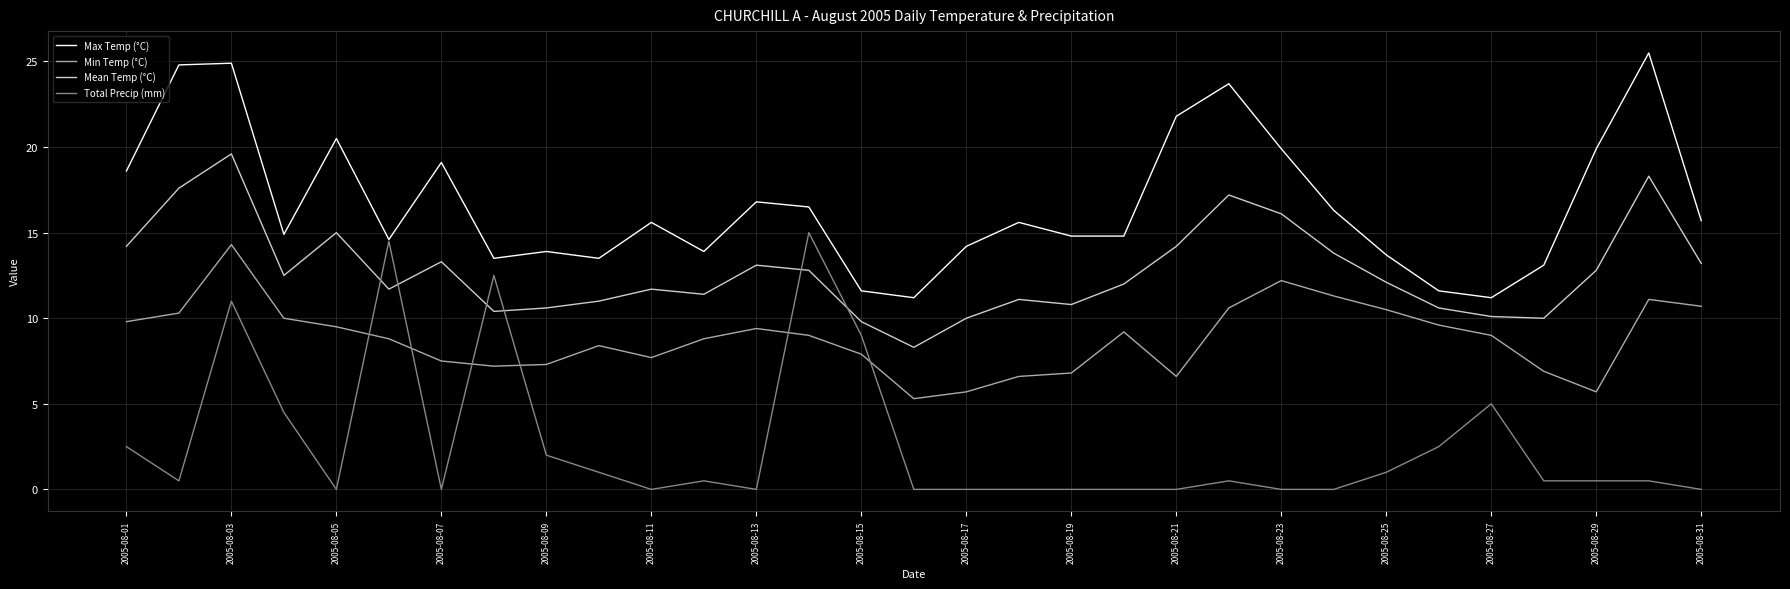

Rank the series by their average value, from lowest to highest.

Total Precip (mm), Min Temp (°C), Mean Temp (°C), Max Temp (°C)